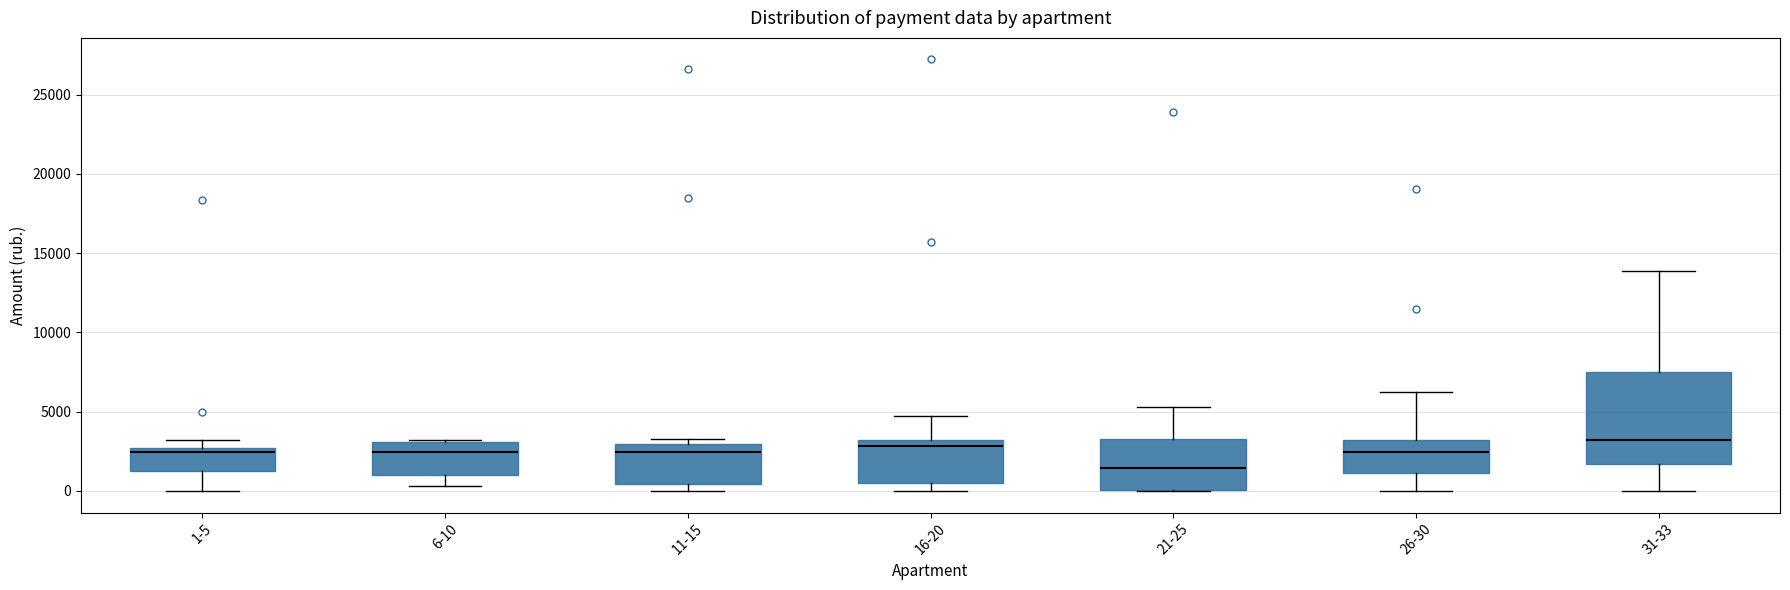

Comparing the boxes themselves (not the whiskers), which one is the tallest?

31-33